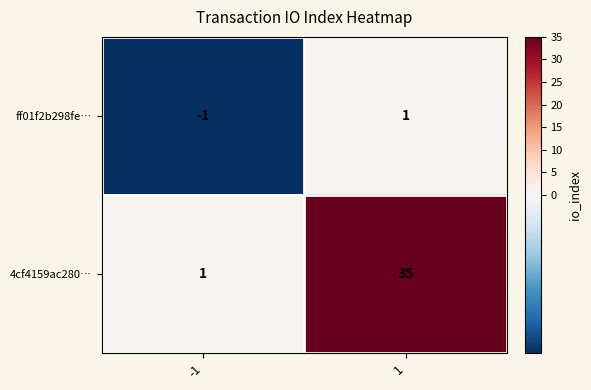

Which series has the widest spread of values?

4cf4159ac280…